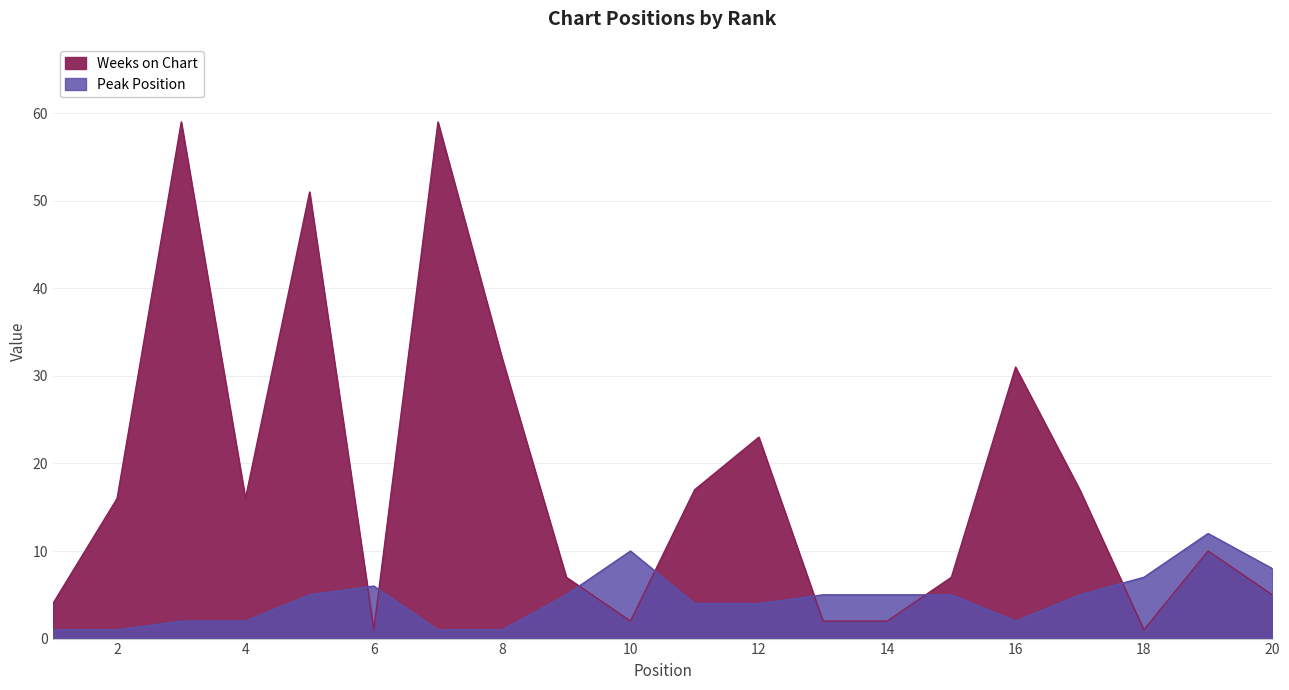

Reading left to right, list all the values displayed in this chart.

Peak Position: 1	1	2	2	5	6	1	1	5	10	4	4	5	5	5	2	5	7	12	8
Weeks on Chart: 4	16	59	16	51	1	59	32	7	2	17	23	2	2	7	31	17	1	10	5